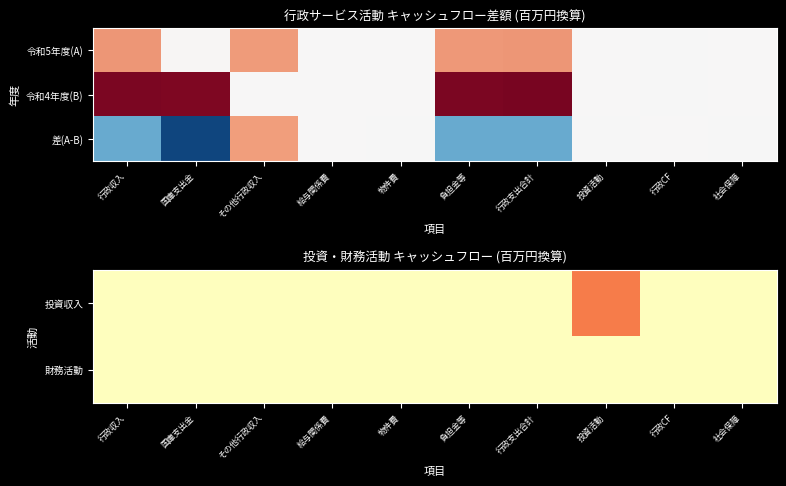

Rank the series by their maximum value, from highest to lowest.

差(A-B), 投資収入, 財務活動